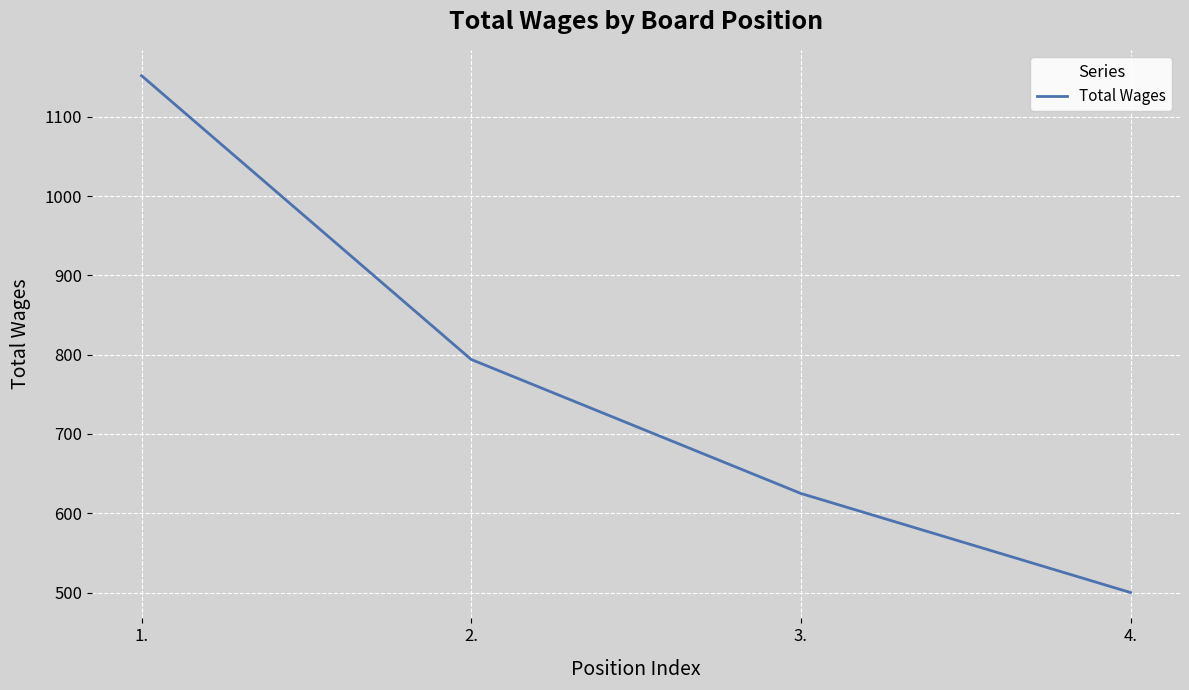

True or false: there are more than 2 points higher than both neighbors.

False